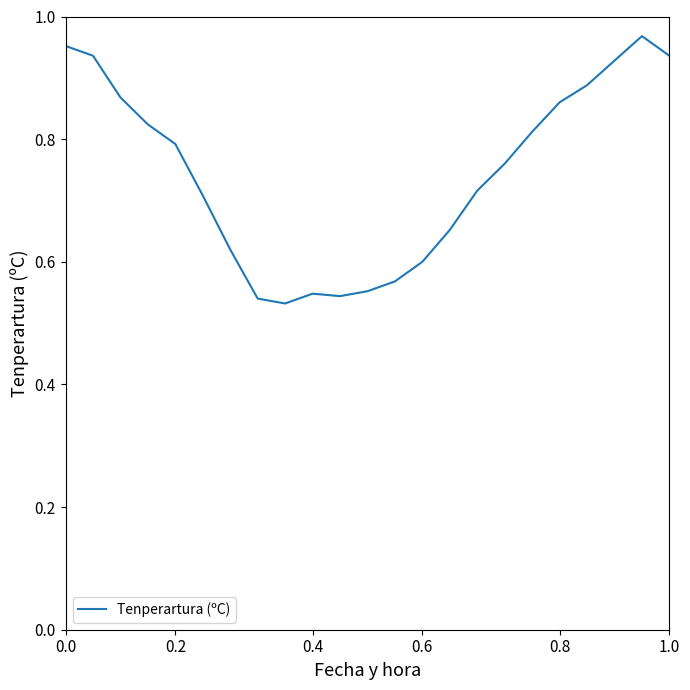

What is the difference between the maximum and minimum values?

0.4